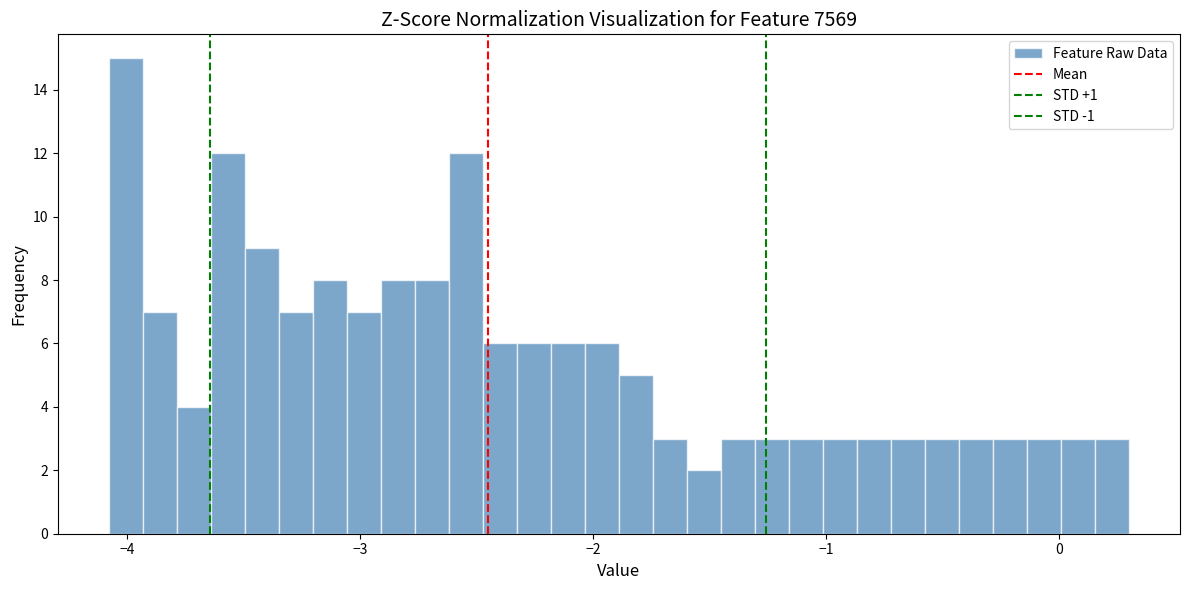

Read against the x-axis, roughly where is the centre of the tallest bar?

-4.0